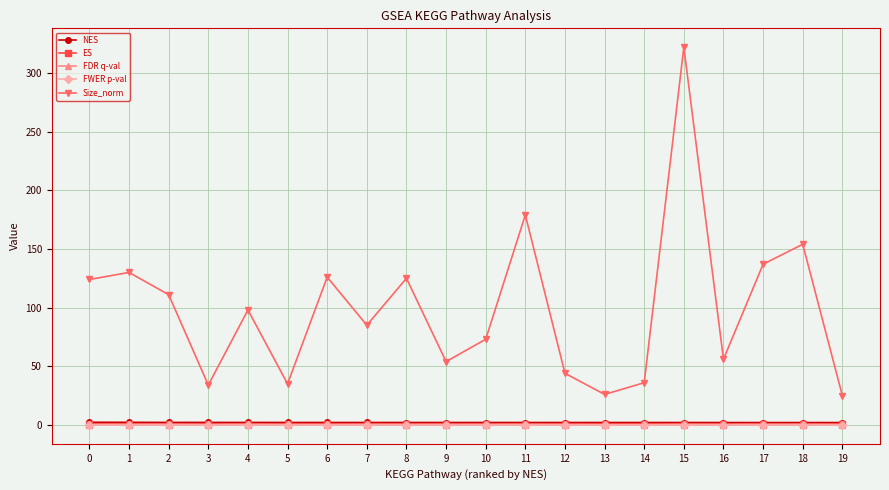

At how many categories does at least one series exceed 262?

1